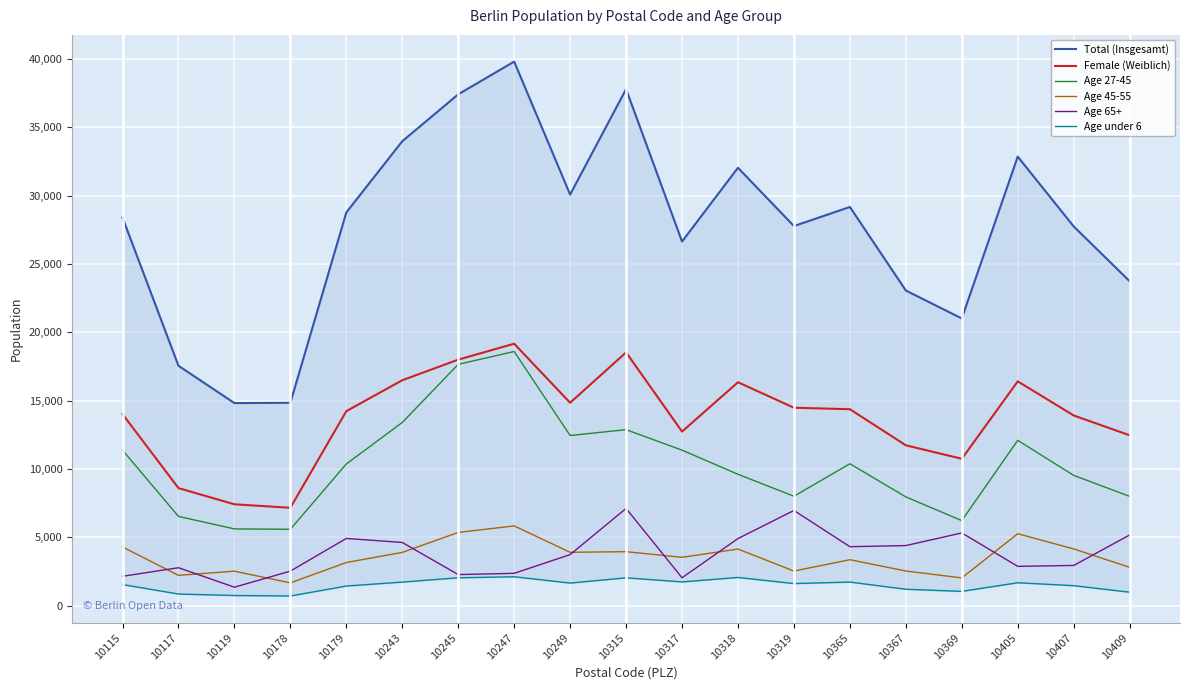

Reading right to left, extract all data points from this chart.

Total (Insgesamt): 23728	27737	32846	21006	23050	29162	27765	32029	26634	37783	30071	39797	37403	33972	28761	14834	14814	17545	28386
Female (Weiblich): 12458	13908	16403	10738	11726	14365	14474	16339	12729	18524	14837	19157	17991	16486	14222	7154	7409	8595	14009
Age 27-45: 7990	9525	12089	6216	7951	10375	7998	9604	11371	12871	12442	18587	17650	13395	10359	5582	5608	6524	11371
Age 45-55: 2800	4143	5257	2024	2529	3355	2526	4134	3531	3942	3898	5827	5349	3889	3150	1660	2515	2212	4286
Age 65+: 5164	2935	2869	5315	4389	4307	6958	4903	2034	7106	3728	2359	2266	4617	4910	2521	1344	2769	2141
Age under 6: 977	1457	1668	1038	1193	1719	1609	2056	1730	2029	1645	2107	2032	1717	1430	699	736	845	1535